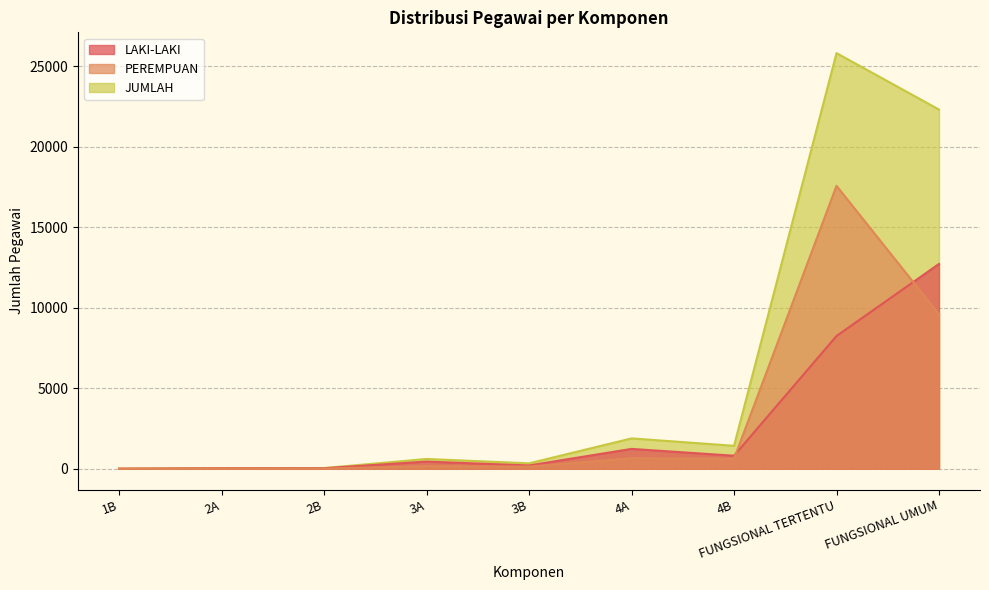

How many lines are shown in the chart?

3